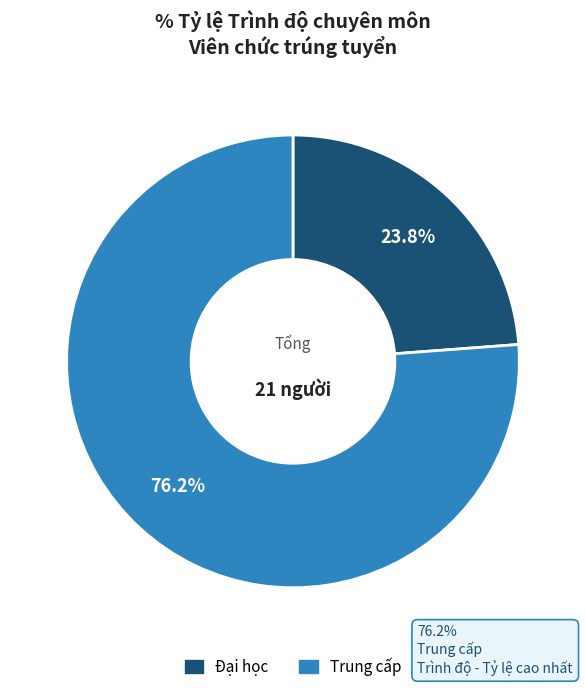

Combined, do Trung cấp and Đại học account for over 50%?

Yes